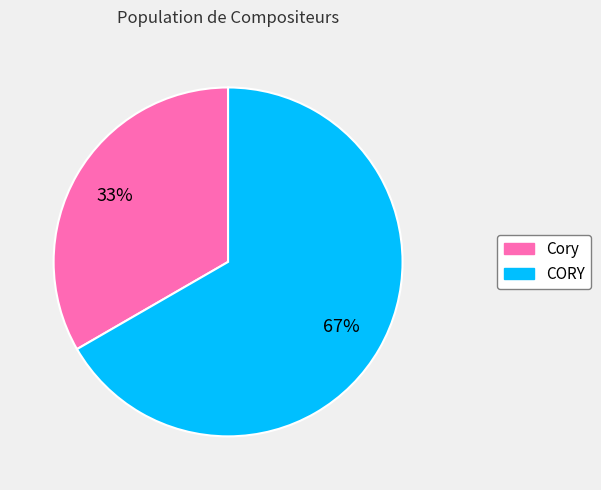

Between Cory and CORY, which is larger?

CORY